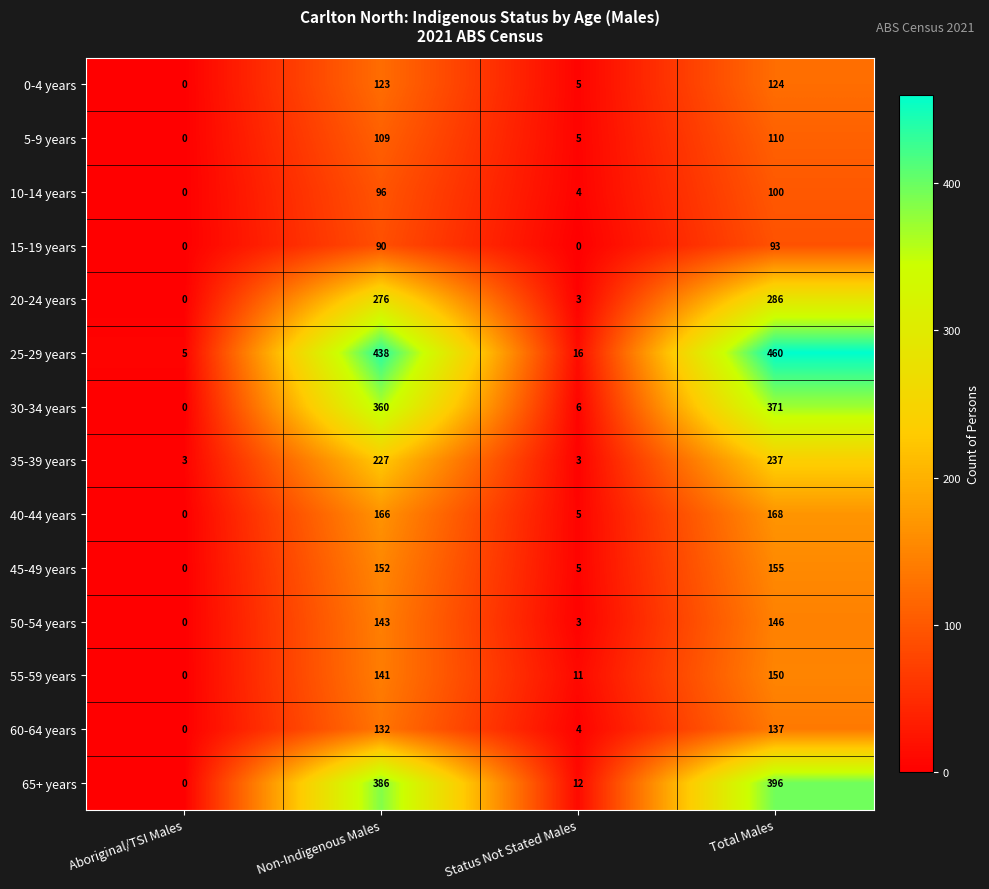

Which category has the highest value across all series?

Total Males